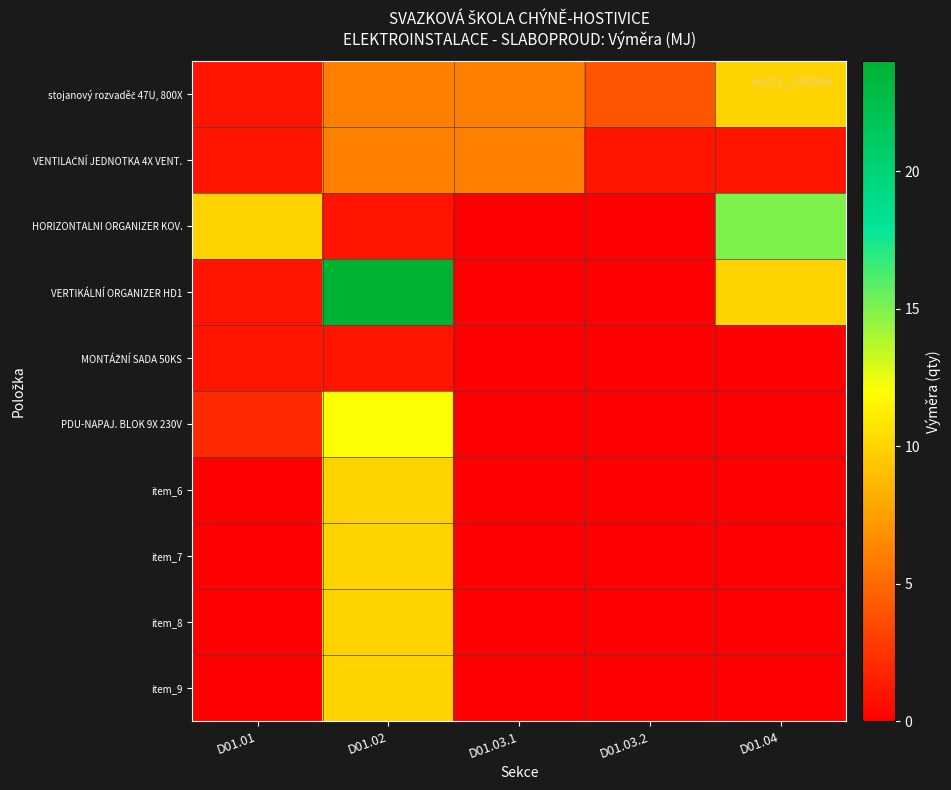

Rank the series by their maximum value, from highest to lowest.

VERTIKÁLNÍ ORGANIZER HD1, HORIZONTALNI ORGANIZER KOV., PDU-NAPAJ. BLOK 9X 230V, stojanový rozvaděč 47U, 800X, item_6, item_7, item_8, item_9, VENTILAČNÍ JEDNOTKA 4X VENT., MONTÁŽNÍ SADA 50KS